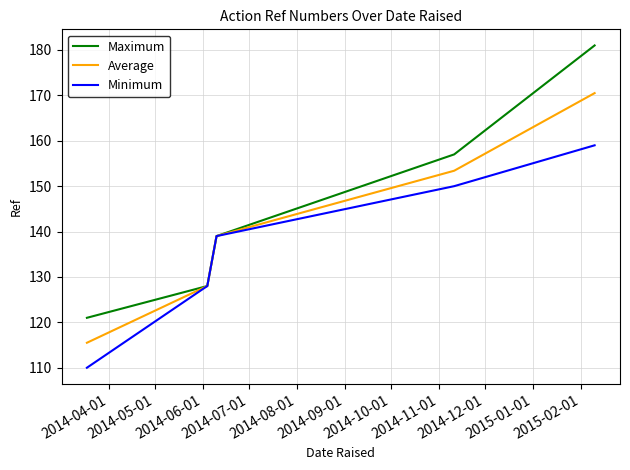

What is the minimum value shown in the chart?

110.0